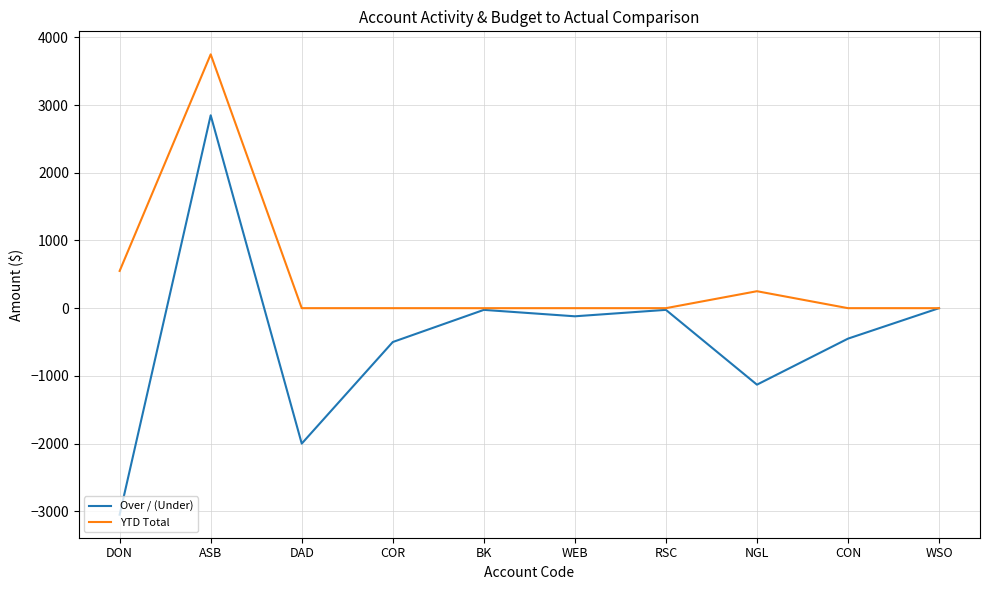

Is the value of YTD Total at BK greater than the value of Over / (Under) at CON?

Yes